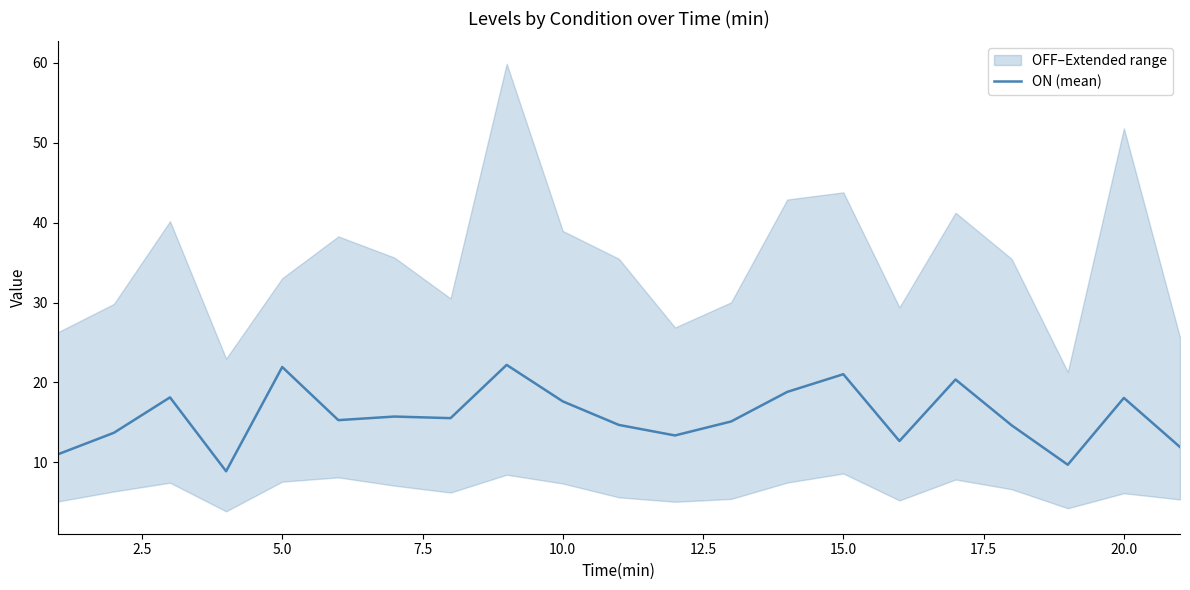

The value of ON (mean) at 20.0 is 18.1. True or false?

True